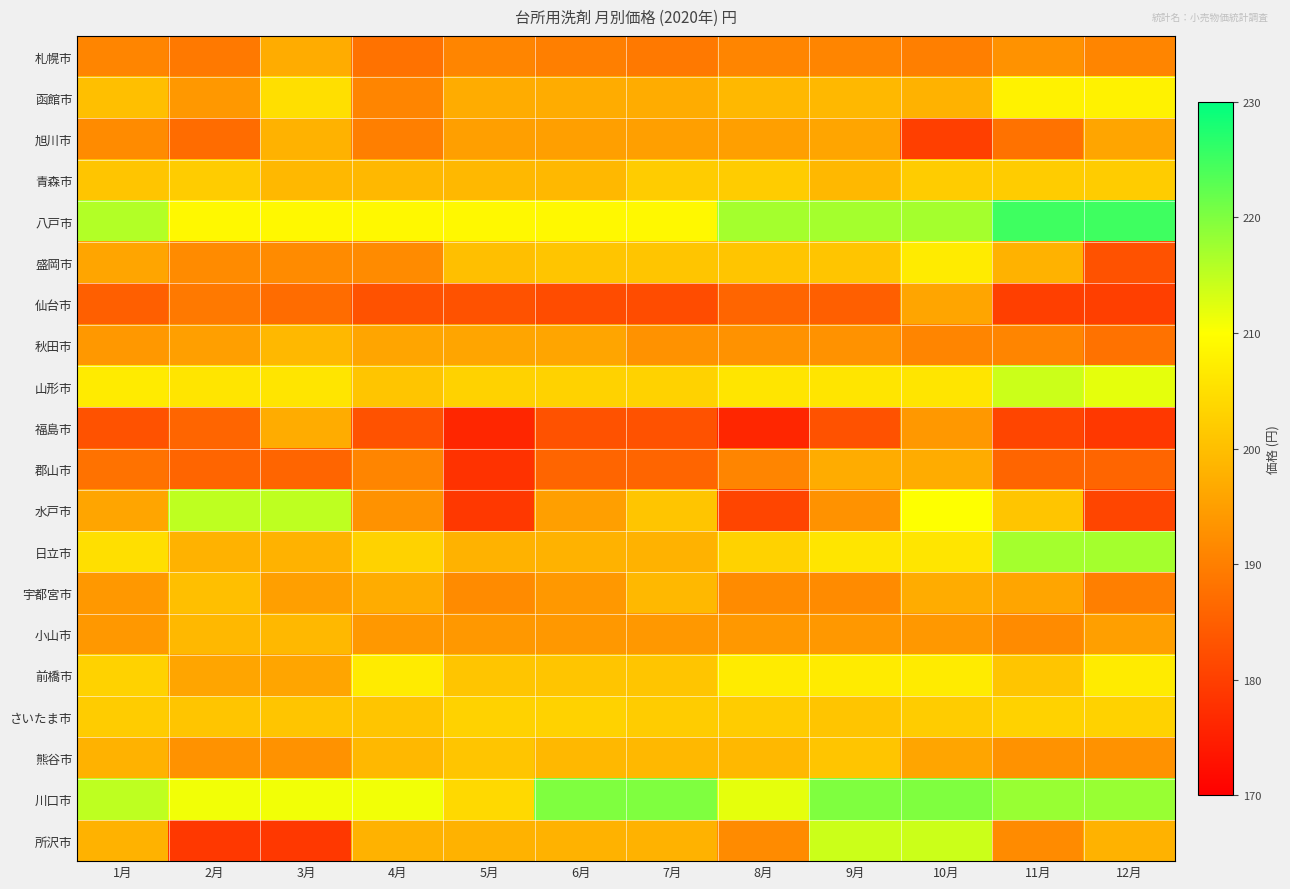

What is the difference between the highest and lowest values at 6月?

38